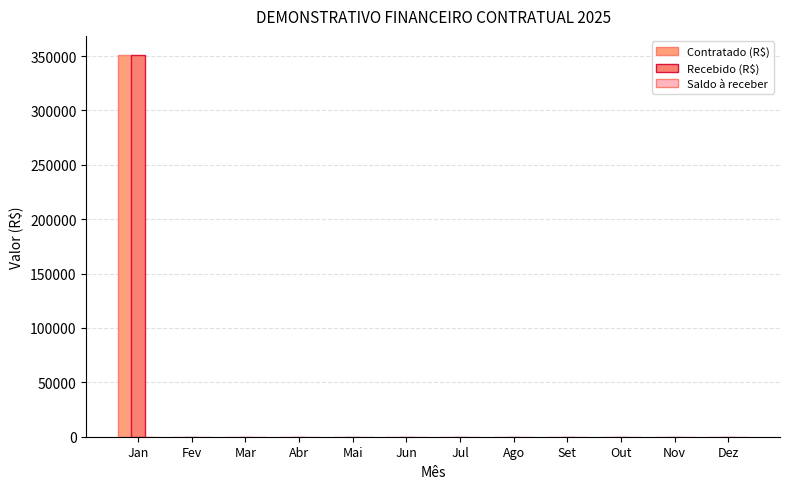

What is the label of the 8th bar from the left?

Ago